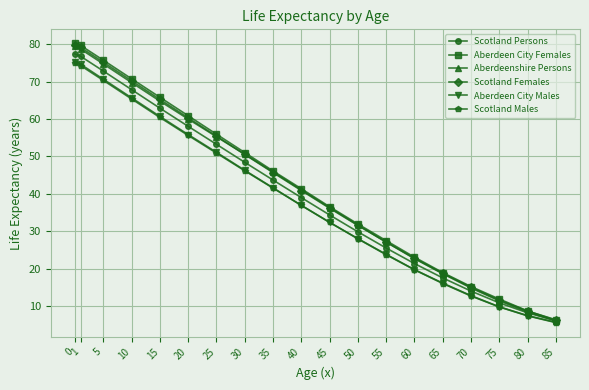

Between 25 and 60, which series saw the biggest shift?

Aberdeen City Females